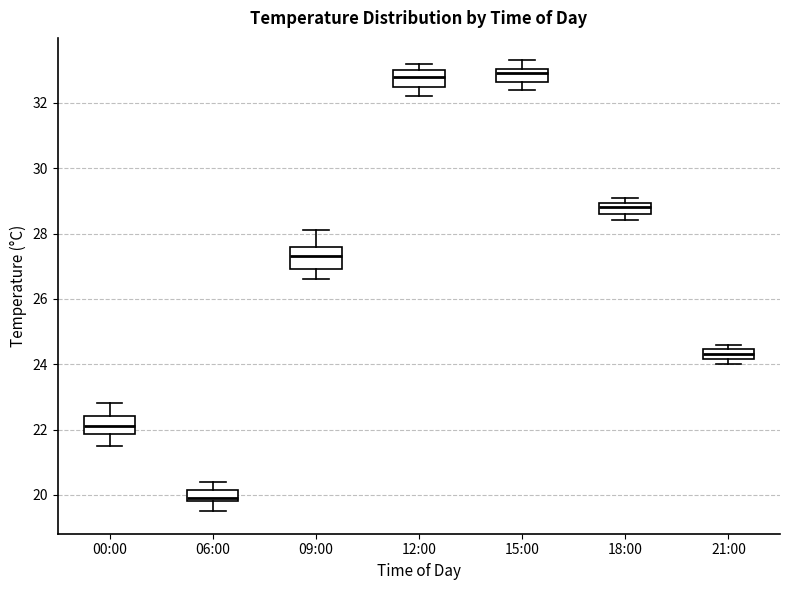

Reading left to right, read every box against the y-axis: the position of its median line, the range the box covers, and the ends of its whiskers. The values are not printed on the chart, so give them approximately, as read against the axis.

00:00: median 22.2, box 21.8 to 22.4, whiskers 21.6 to 22.8
06:00: median 20.0, box 19.8 to 20.2, whiskers 19.6 to 20.4
09:00: median 27.4, box 27.0 to 27.6, whiskers 26.6 to 28.2
12:00: median 32.8, box 32.6 to 33.0, whiskers 32.2 to 33.2
15:00: median 33.0 (inside the box), box 32.6 to 33.0, whiskers 32.4 to 33.4
18:00: median 28.8, box 28.6 to 29.0, whiskers 28.4 to 29.2
21:00: median 24.4 (inside the box), box 24.2 to 24.4, whiskers 24.0 to 24.6